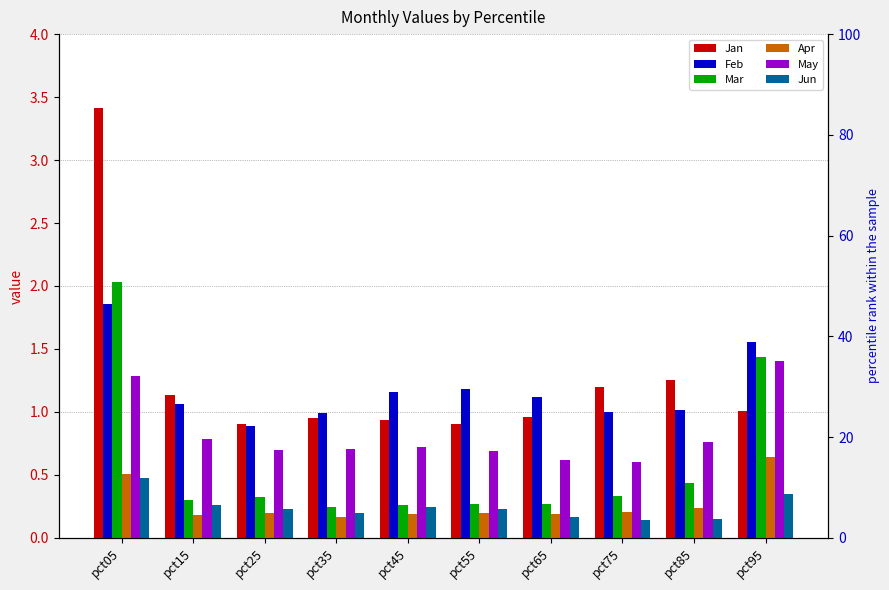

What is the sum of all May values?

8.3